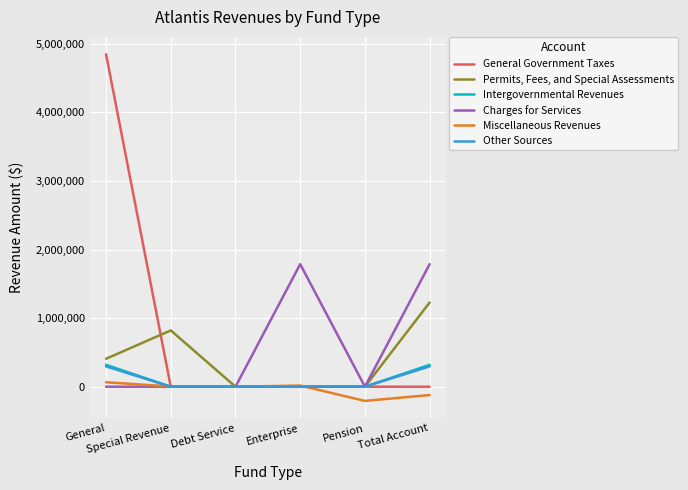

What is the smallest value displayed?

-207099